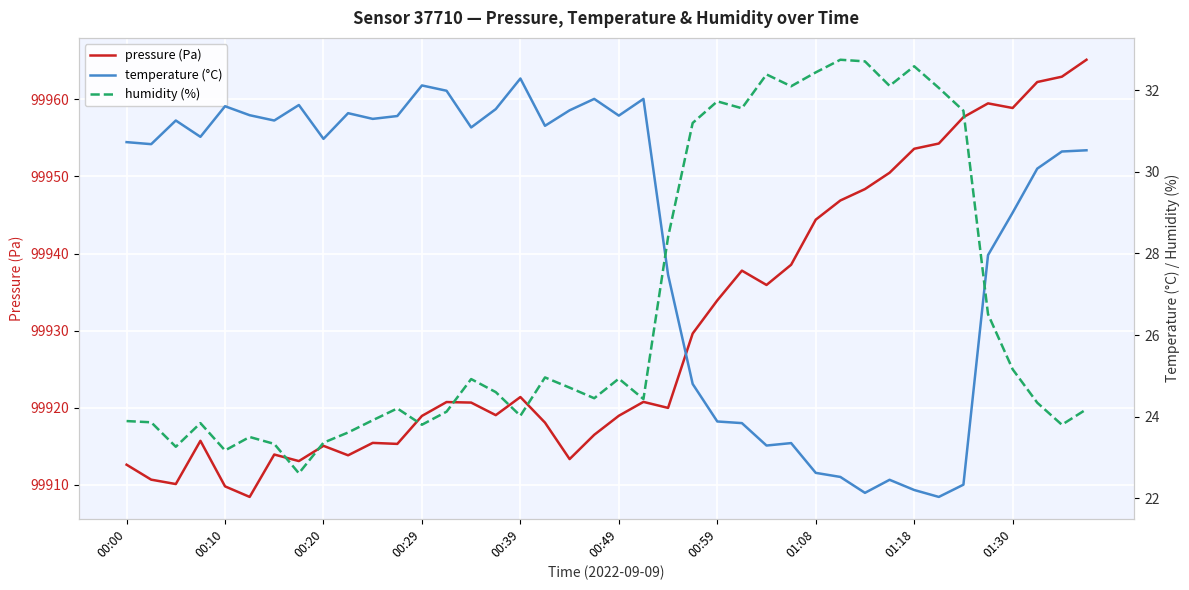

At how many categories does at least one series exceed 21783?

40